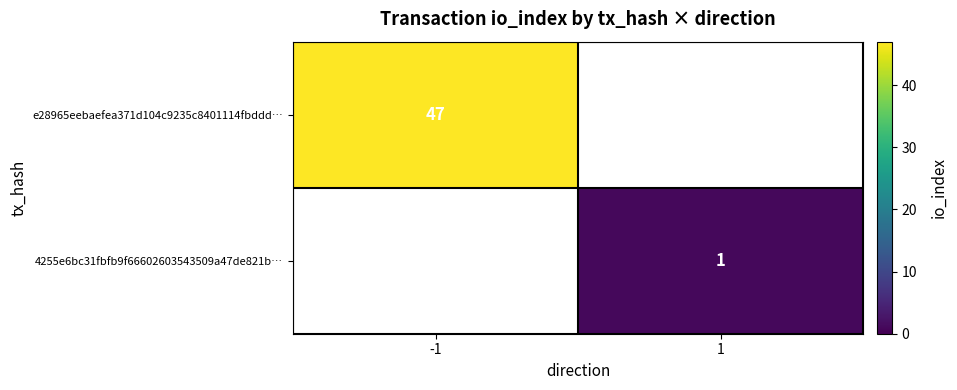

The e28965eebaefea371d104c9235c8401114fbddd… series shows 21 at -1. True or false?

False